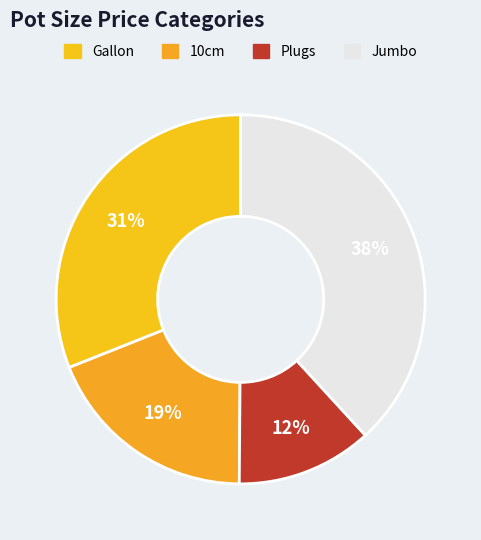

To the nearest percent, what percentage of the pie is Jumbo?

38%